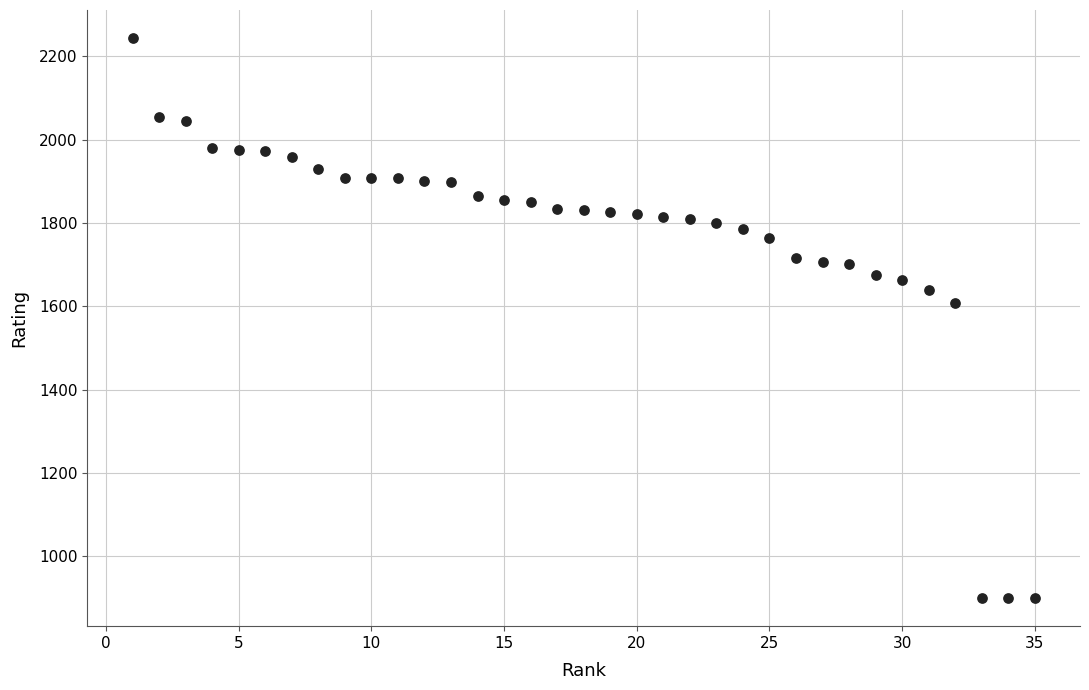

What is the range of Y values (max minus min)?

1344